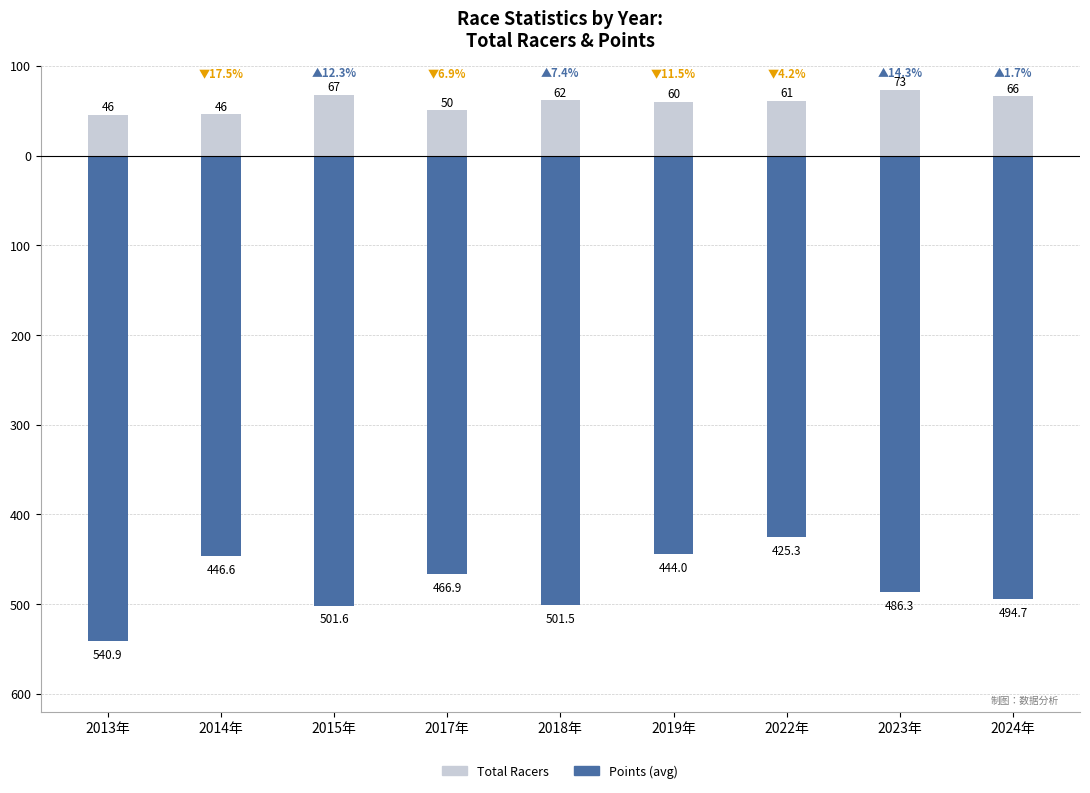

What is the value of the Points bar at the 9th from the left?

-494.7